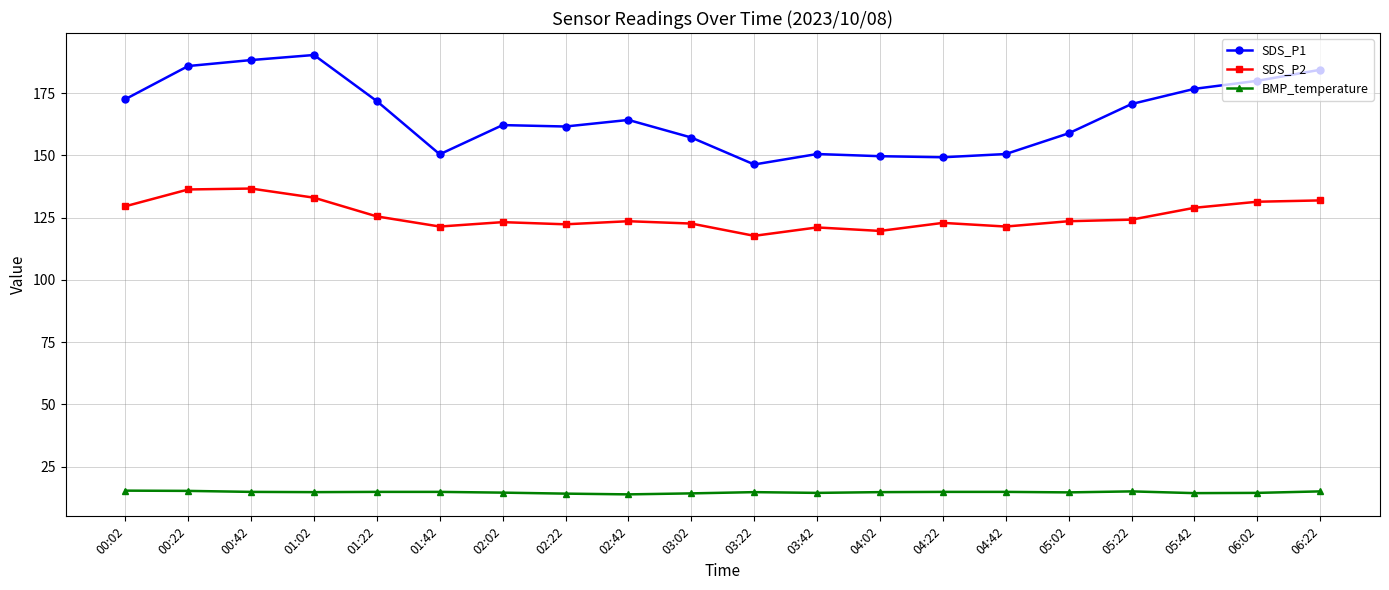

Is it true that BMP_temperature equals 7.7 at 03:42?

False